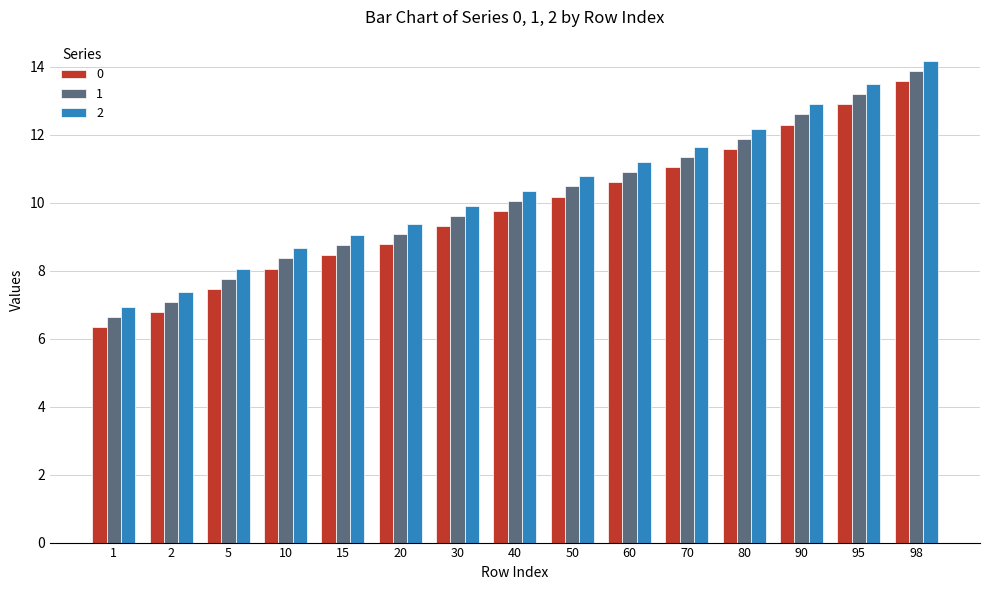

The 0 series shows 9.8 at 1. True or false?

False